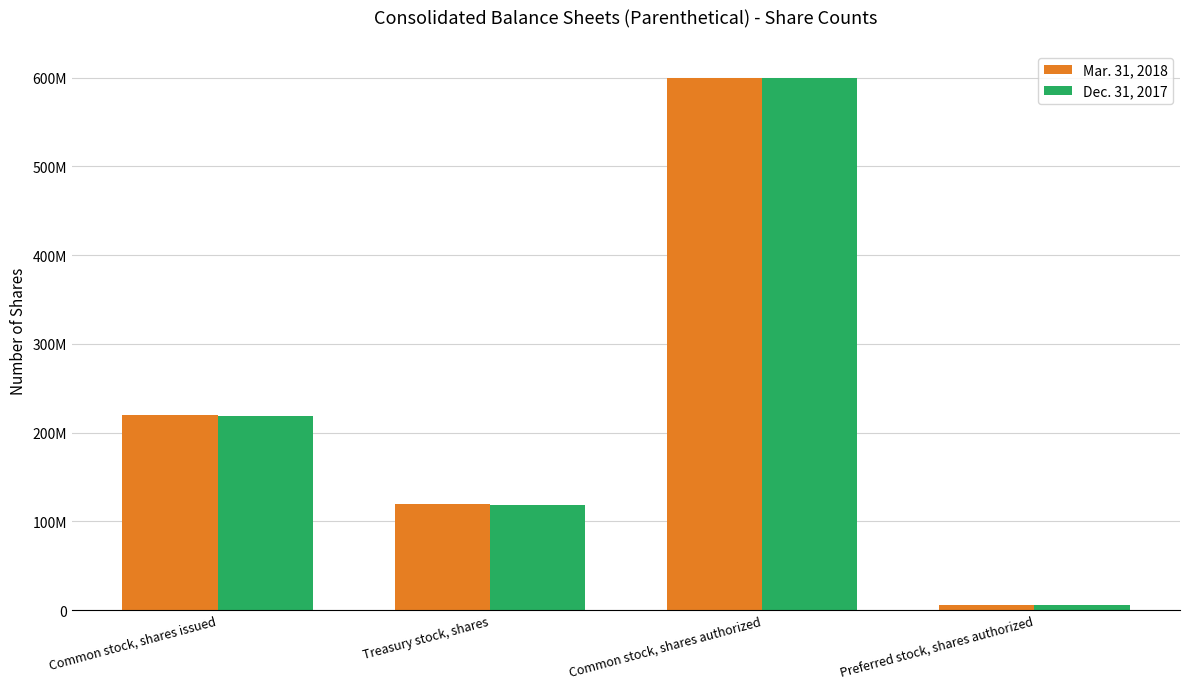

What are all the series names shown in the legend?

Mar. 31, 2018, Dec. 31, 2017